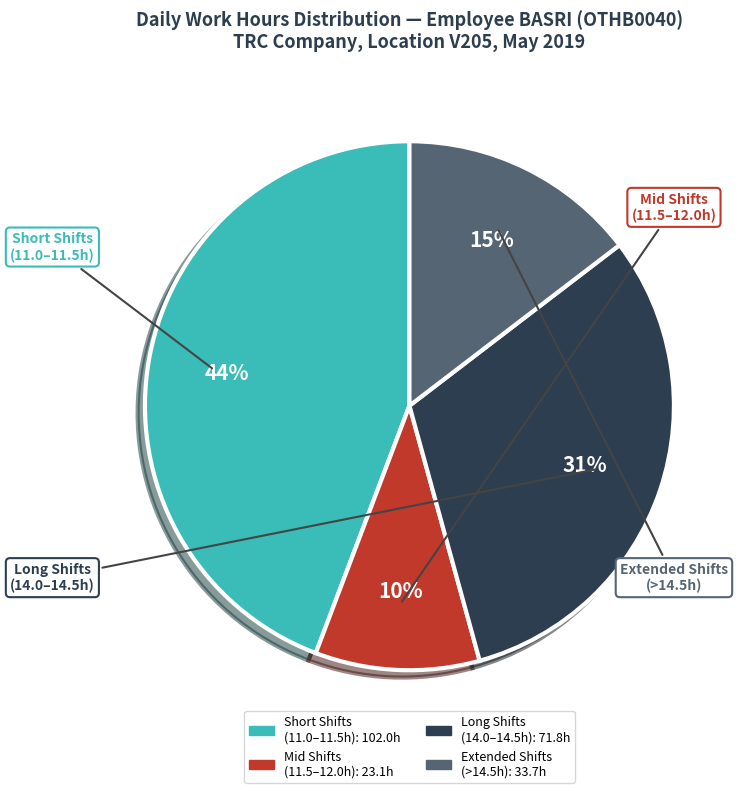

To the nearest percent, what is the average slice percentage?

25%